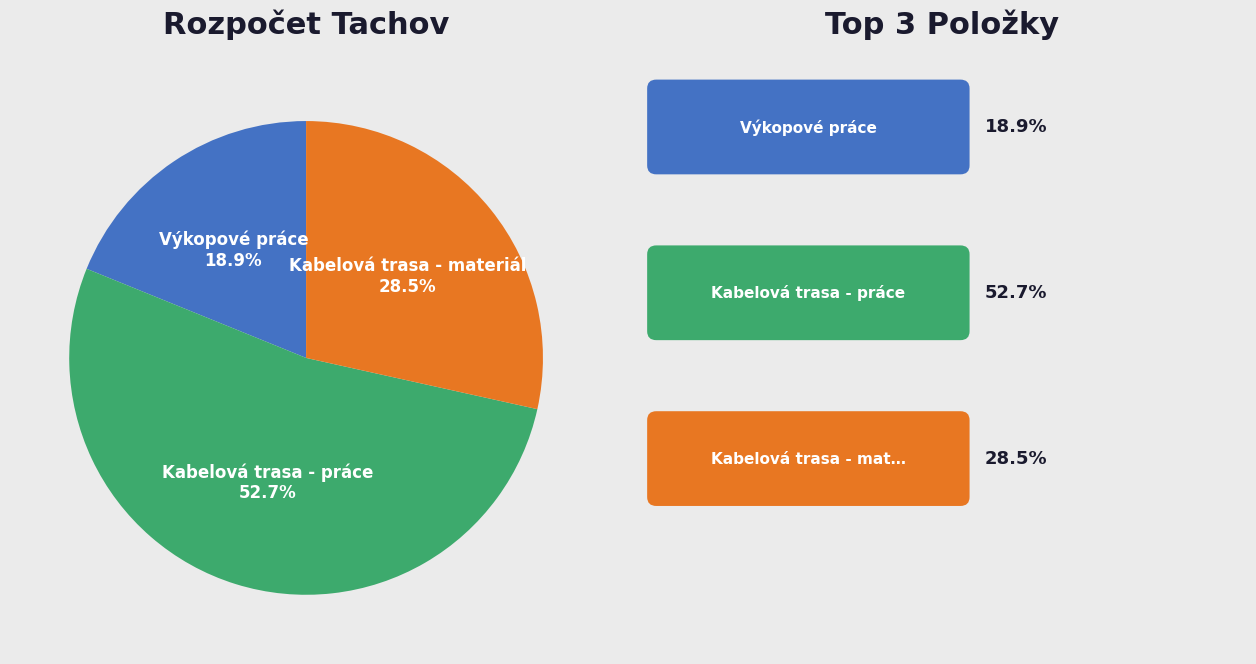

Is there any slice that represents more than half of the pie?

Yes